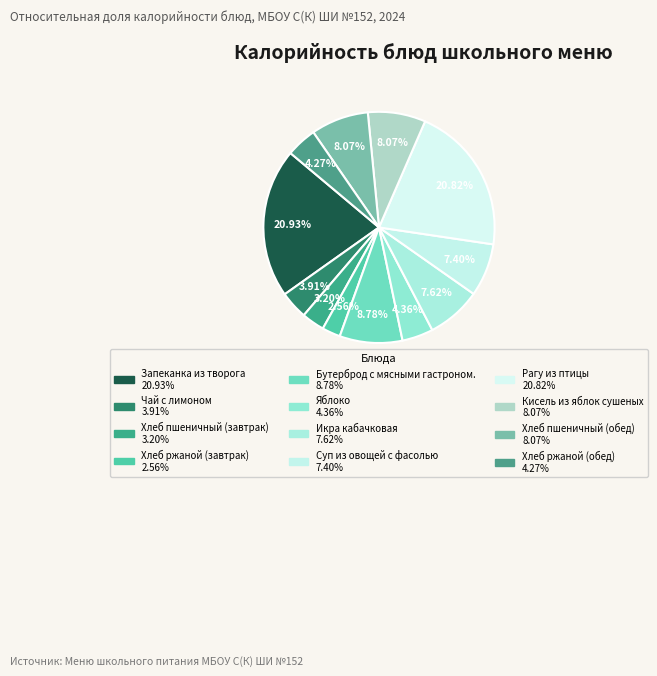

Count the number of slices in the pie.

12